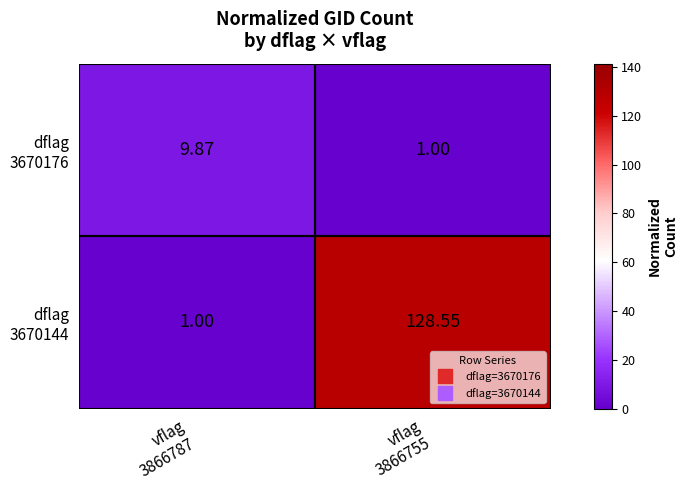

How many data points does each series have?

2